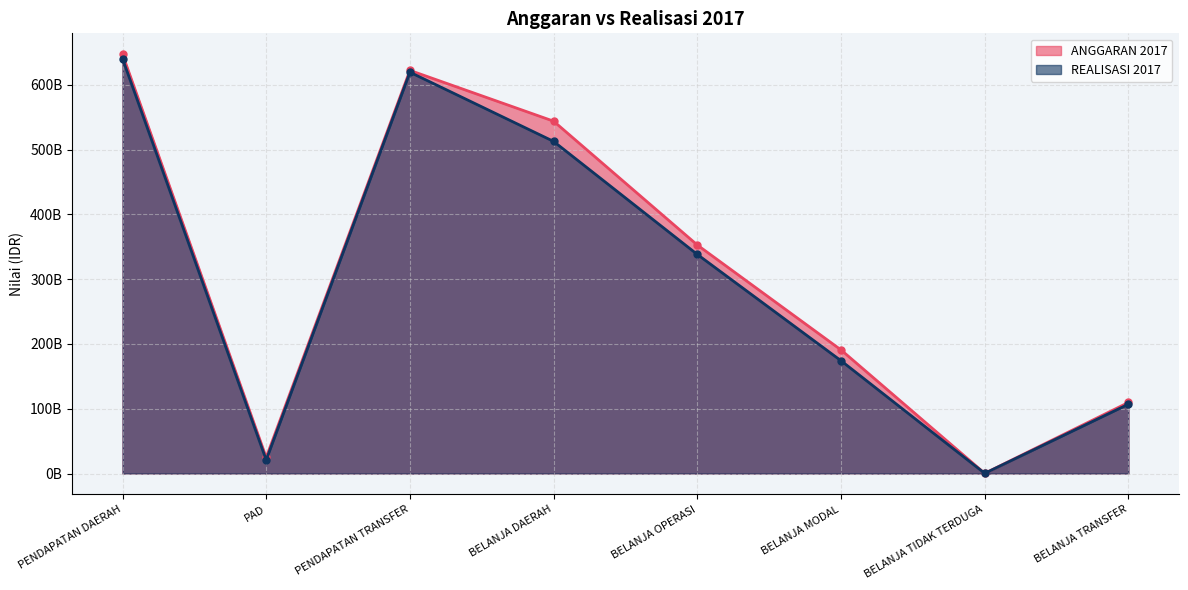

How many lines are shown in the chart?

2